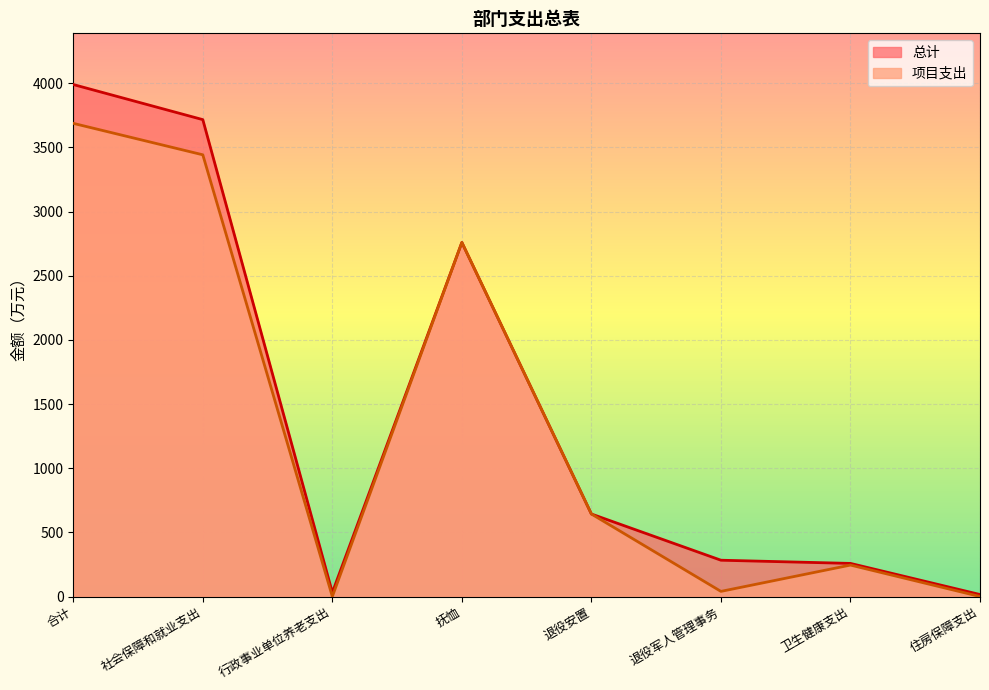

Is the value of 总计 at 社会保障和就业支出 greater than the value of 项目支出 at 卫生健康支出?

Yes